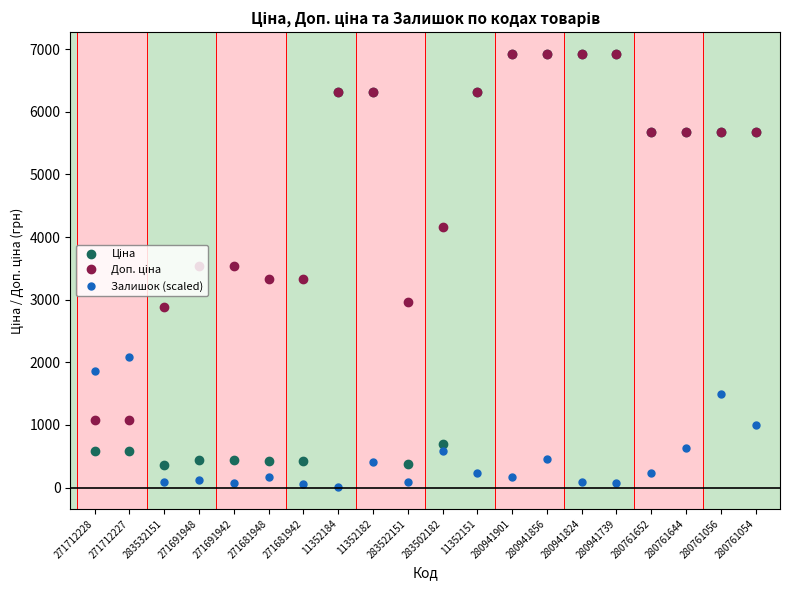

What is the spread (max minus min) of values at 283502182?

3575.1